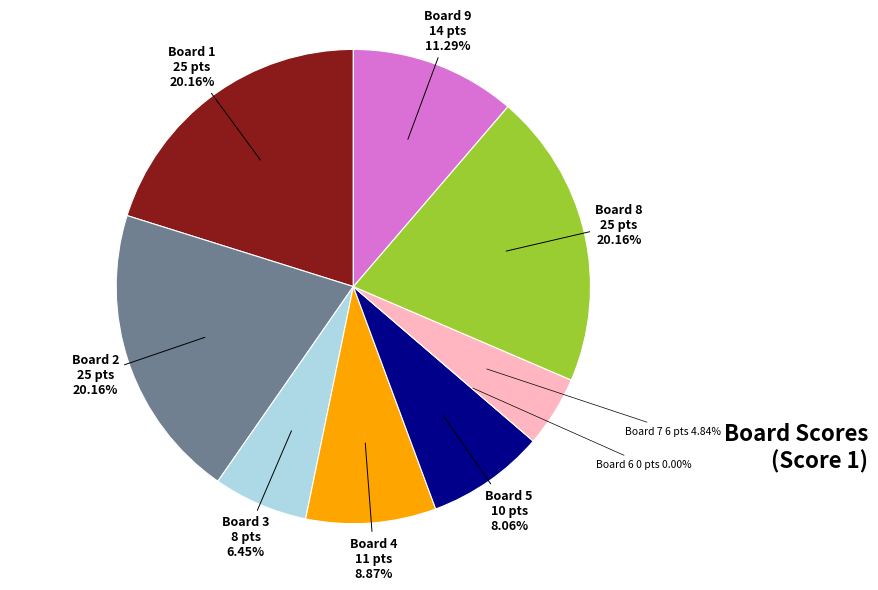

What is the largest slice in the pie chart?

Board 1